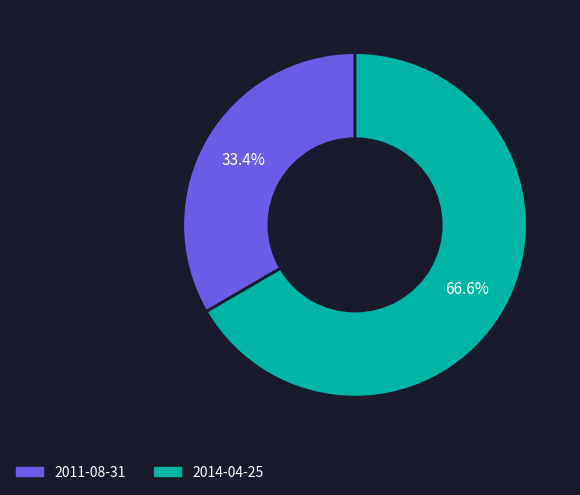

Is it true that 2014-04-25 is 67% of the pie?

True